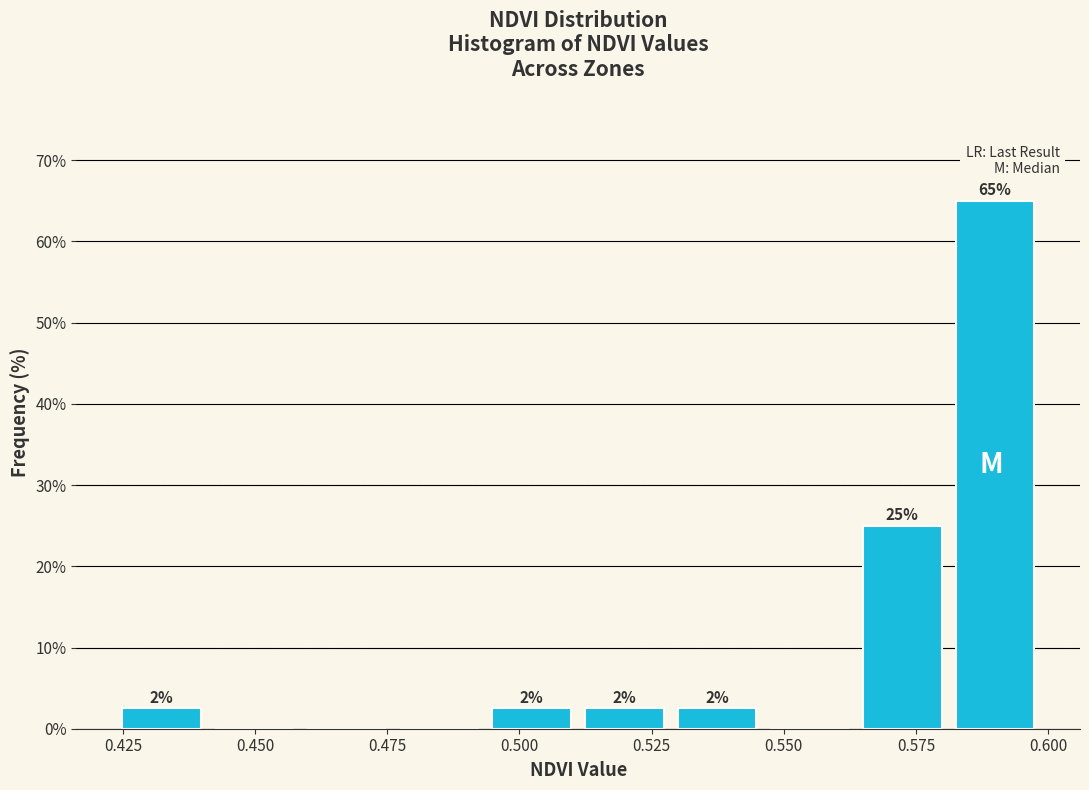

Around what value on the x-axis is the tallest bar? Give the approximate position of its centre, as read against the axis.

0.590